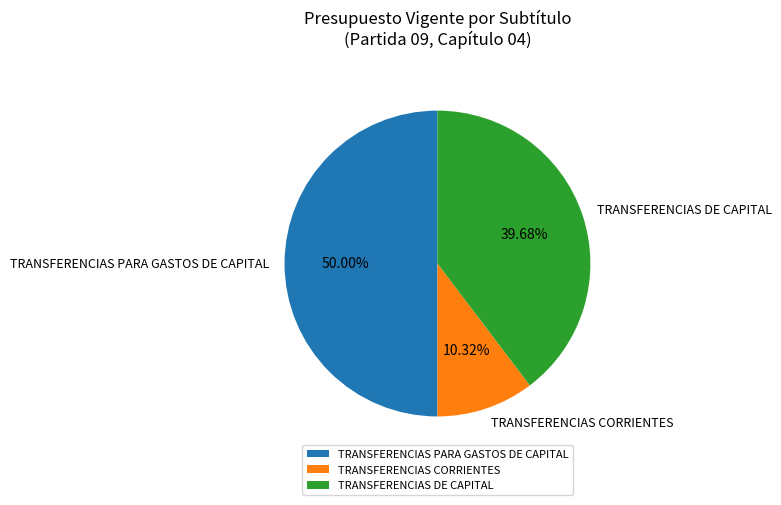

To the nearest percent, what is the difference between the largest and smallest slice percentages?

40%